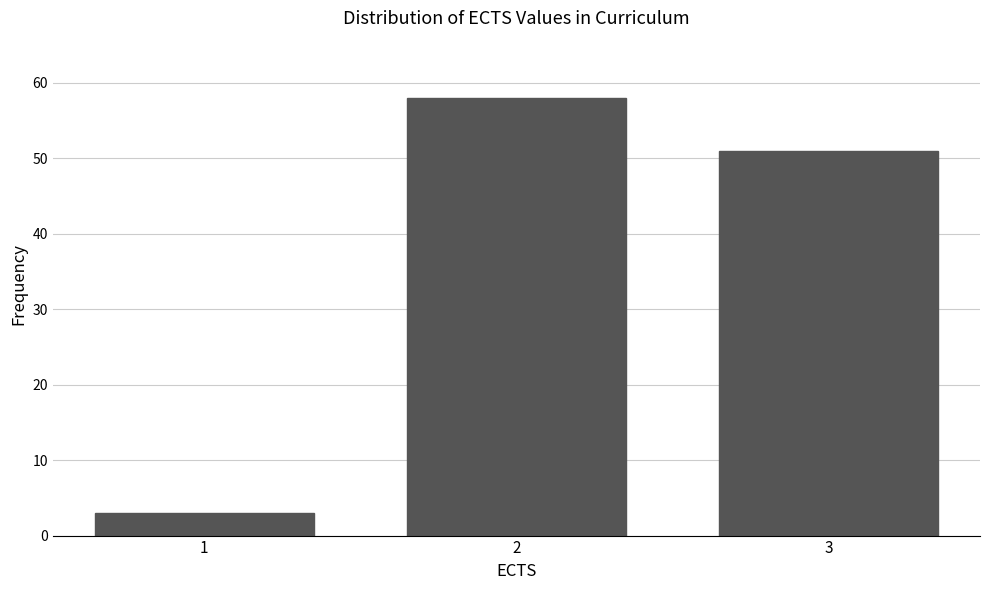

Reading left to right, transcribe all the data shown in this chart.

3	58	51